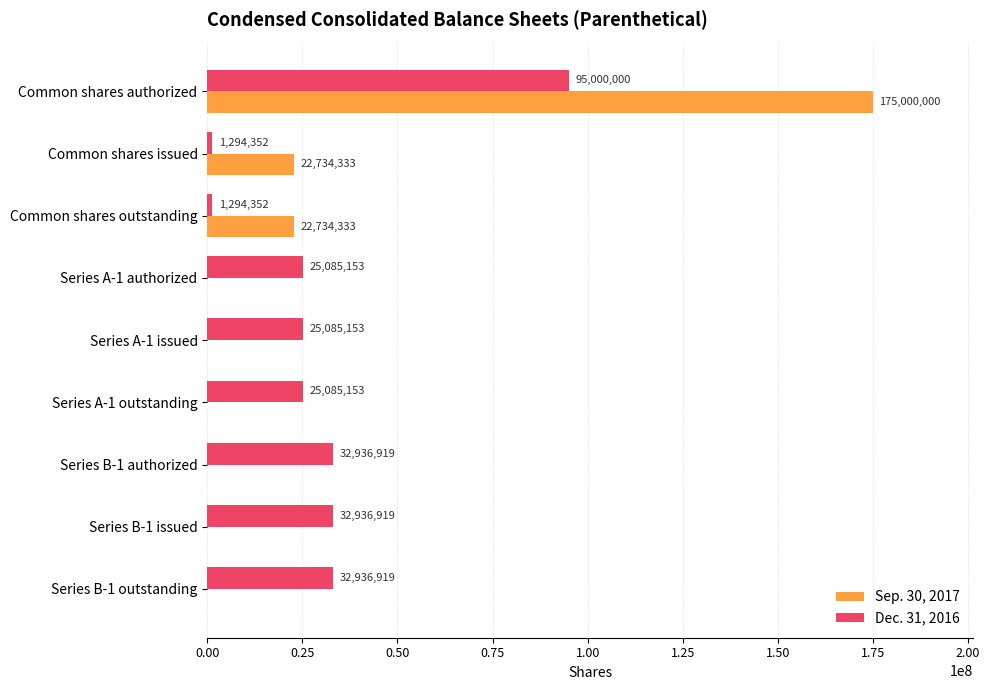

Is the value of Sep. 30, 2017 at Common shares issued greater than the value of Dec. 31, 2016 at Common shares outstanding?

Yes